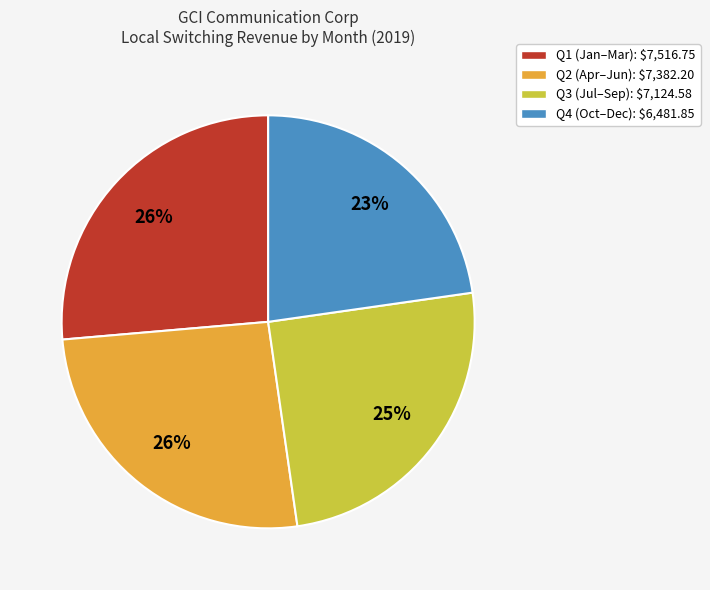

To the nearest percent, what portion does Q4 (Oct–Dec): $6,481.85 represent?

23%